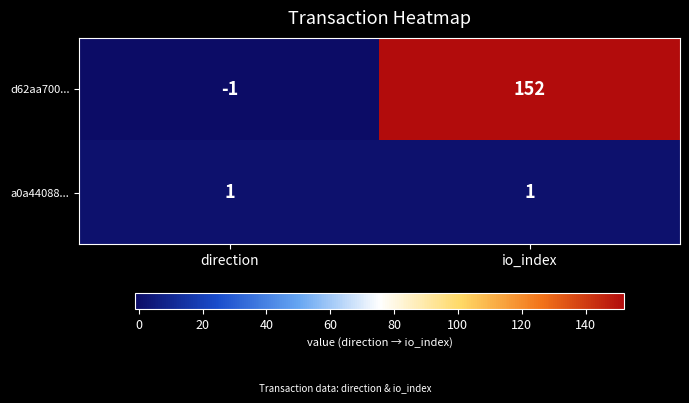

Reading left to right, transcribe all the data shown in this chart.

d62aa700...: direction=-1	io_index=152
a0a44088...: direction=1	io_index=1